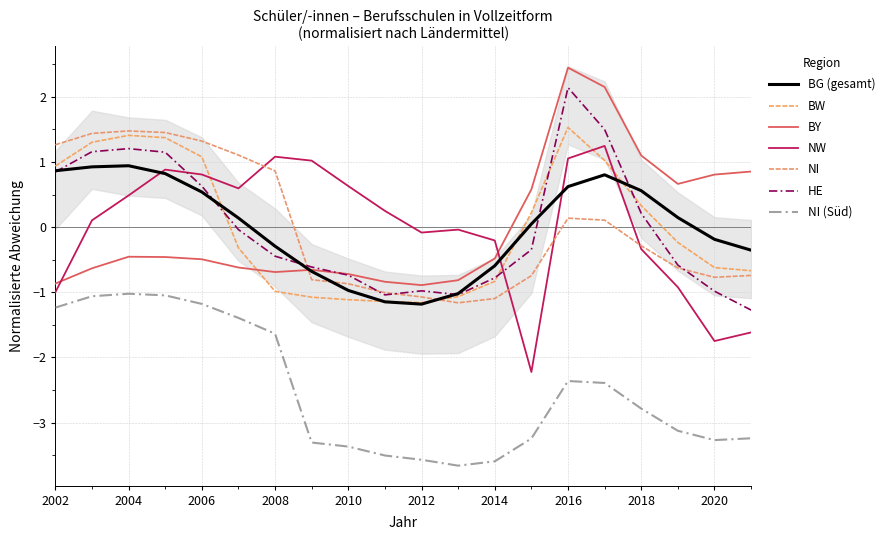

What is the sum of the HE values at 2007 and 2020?

-1.0